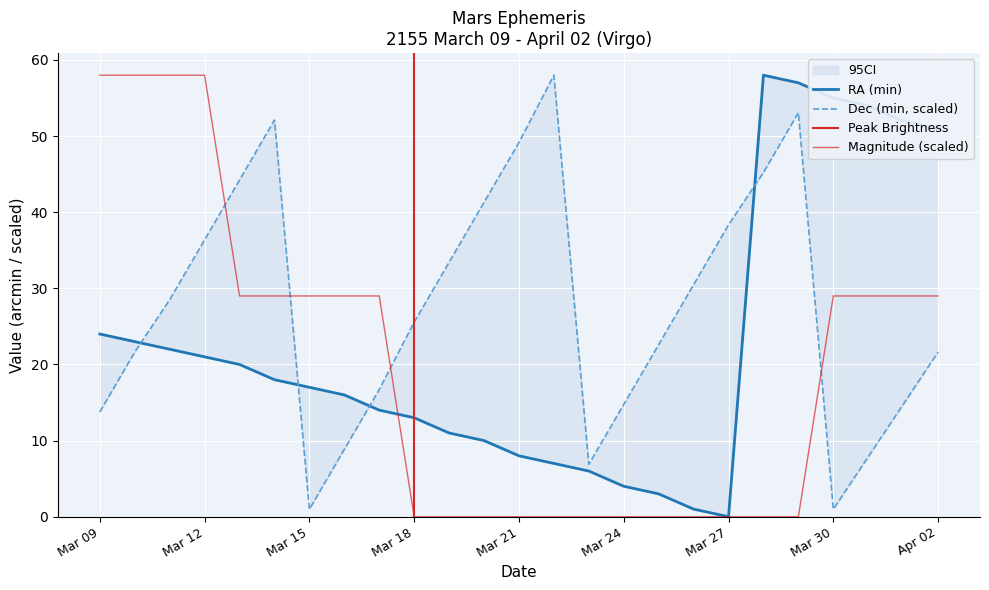

What is the maximum value for Approx Mag?

58.0